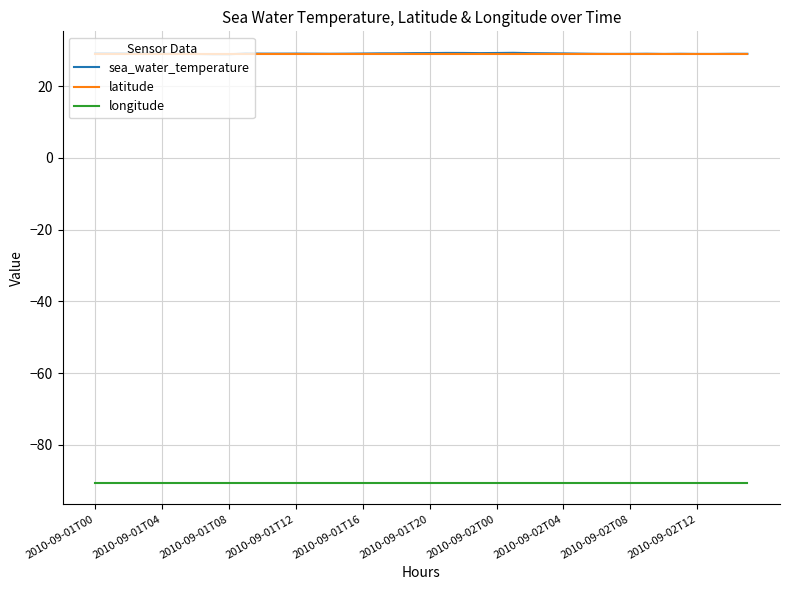

What is the maximum value shown in the chart?

29.3